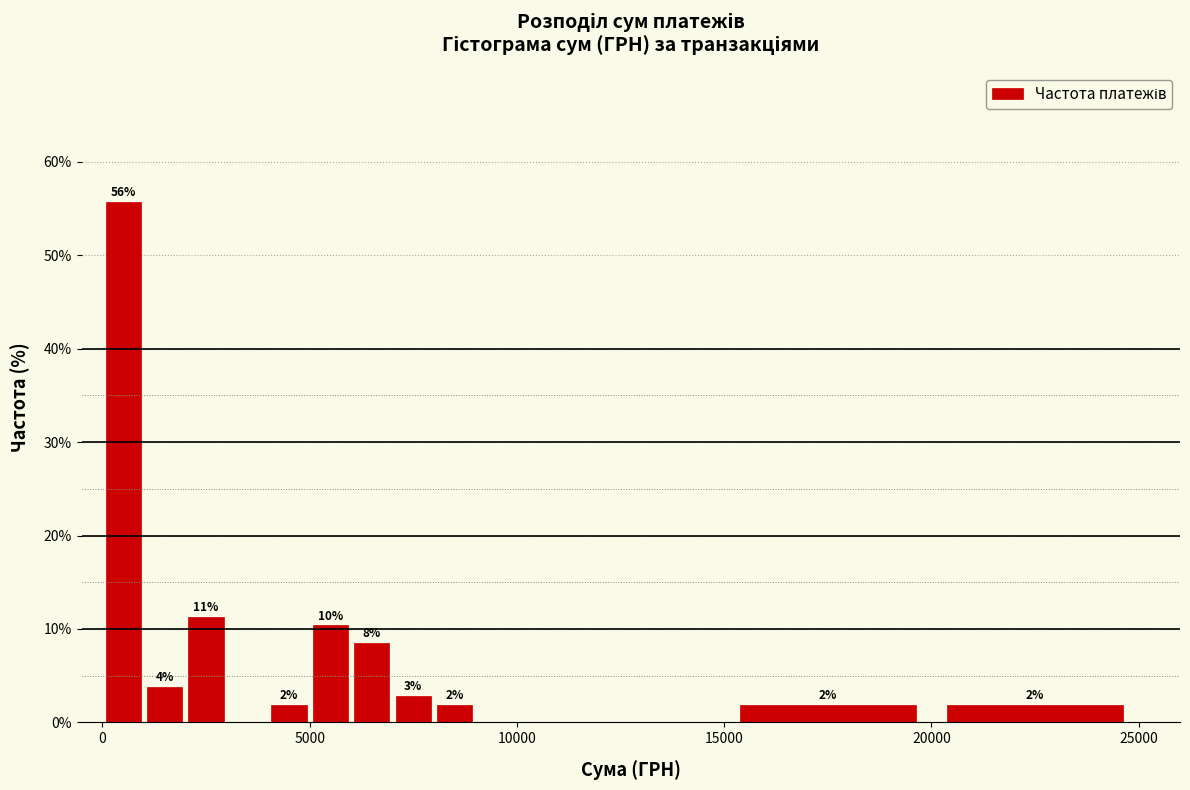

Read against the x-axis, roughly where is the centre of the tallest bar?

500